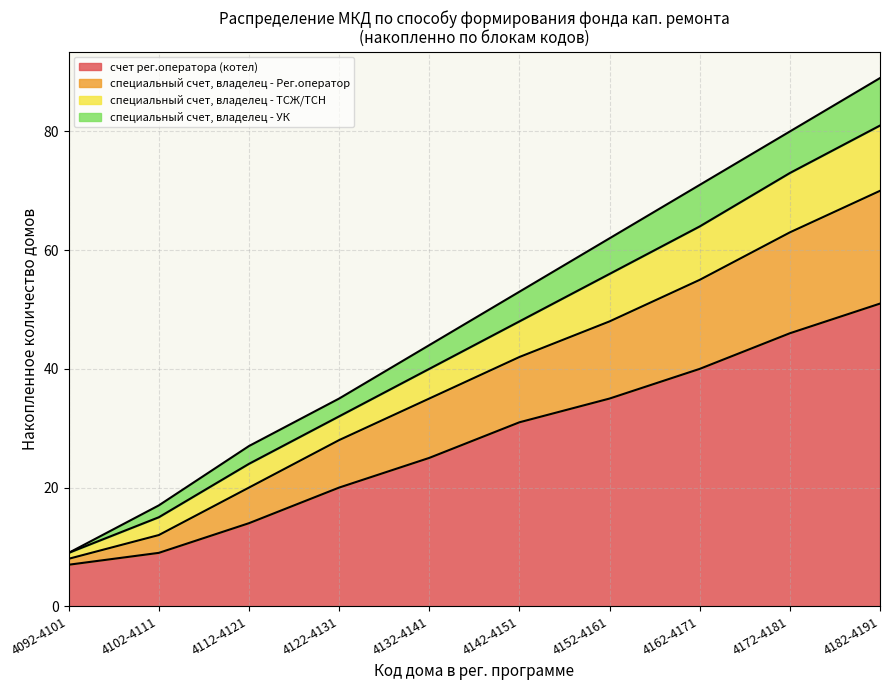

What is the difference between the maximum and minimum values in the счет рег.оператора (котел) series?

44